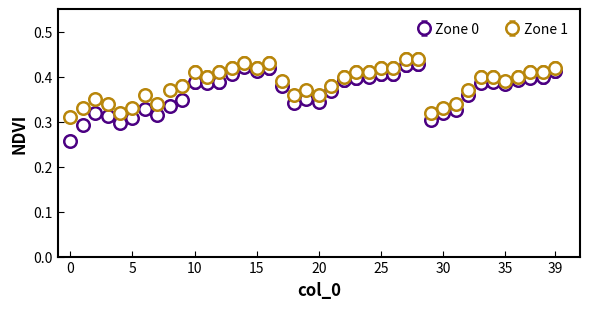

Which series has the widest spread of values?

Zone 0